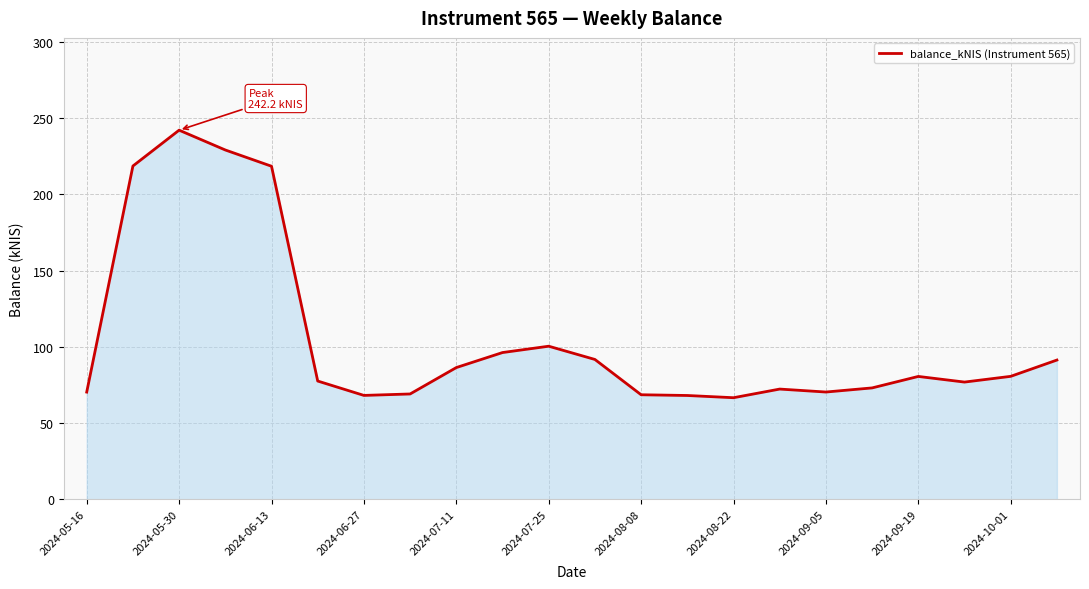

True or false: the data has more than 1 interior local peaks.

True